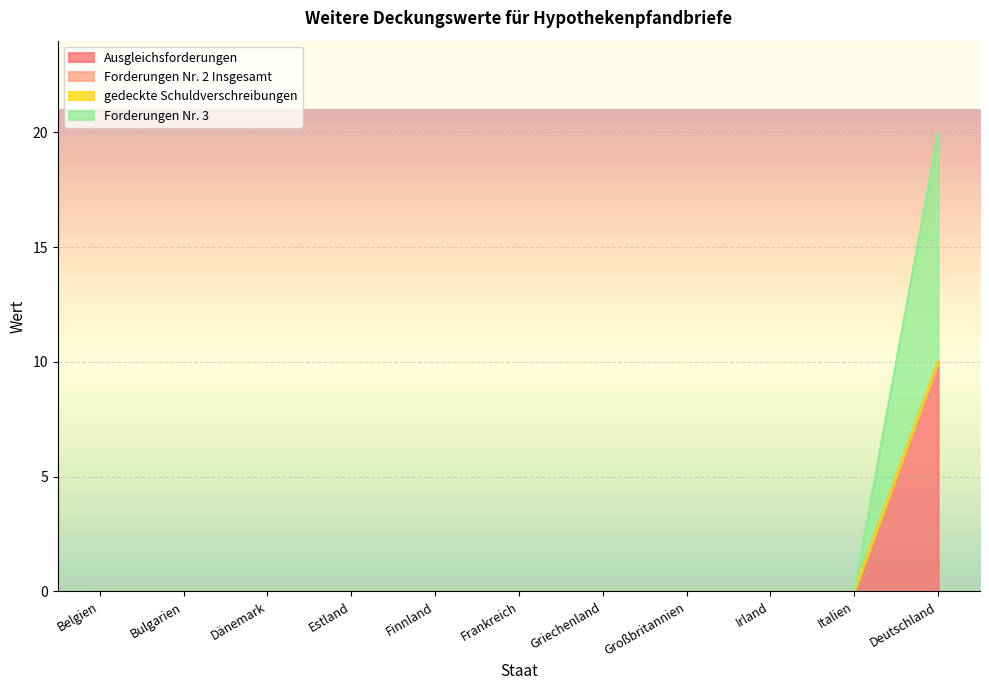

What position from the right is Großbritannien?

4